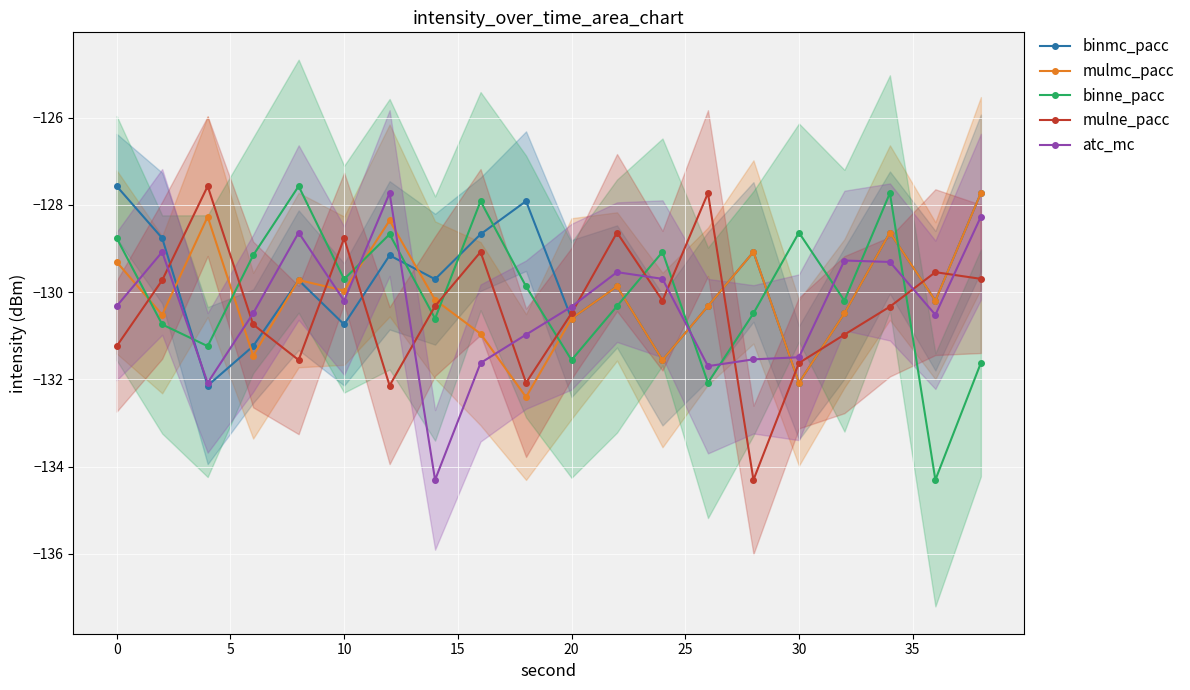

True or false: atc_mc and binne_pacc cross at least once.

True